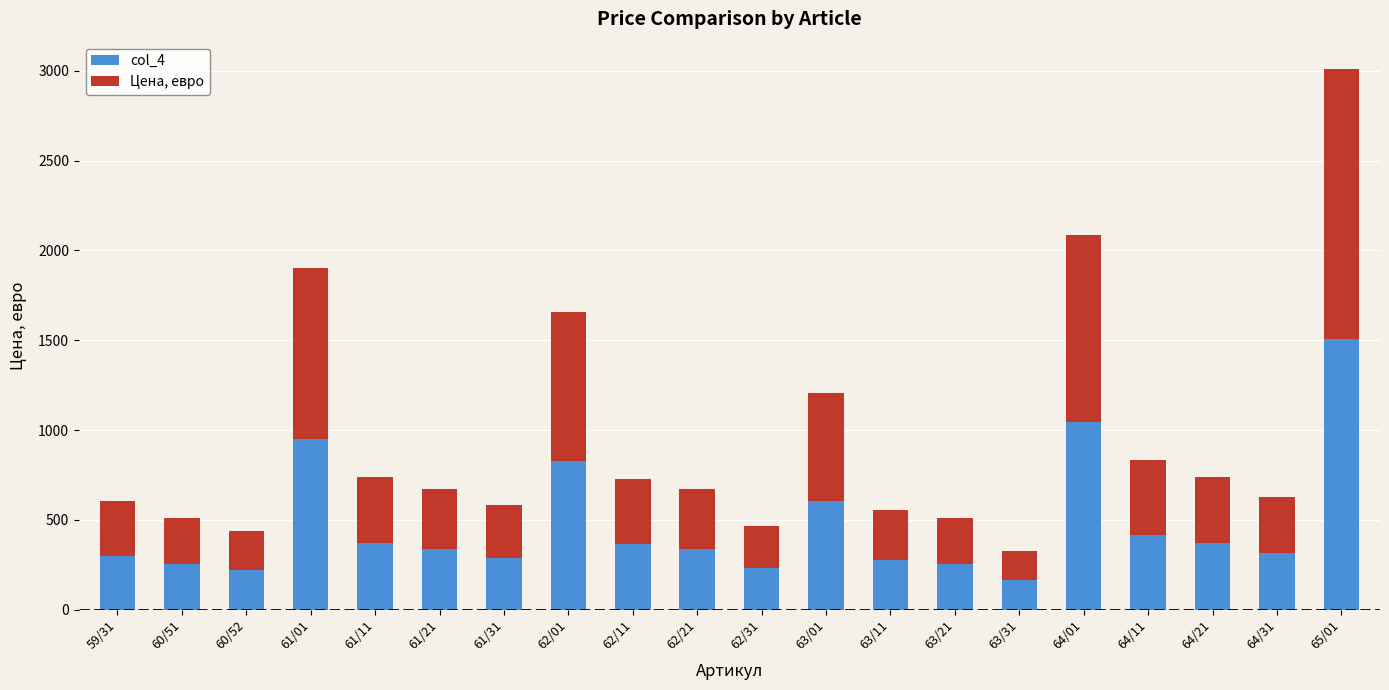

What is the sum of the col_4 values at 60/52 and 62/31?

452.1